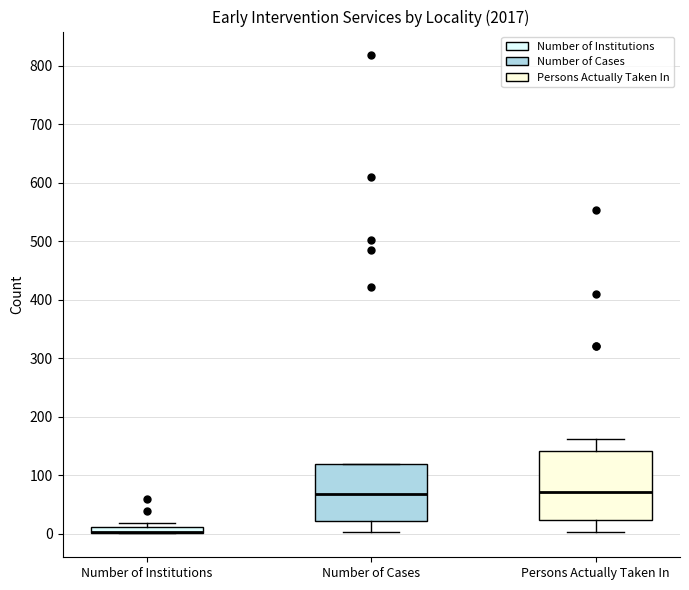

Comparing the boxes themselves (not the whiskers), which one is the tallest?

Persons Actually Taken In